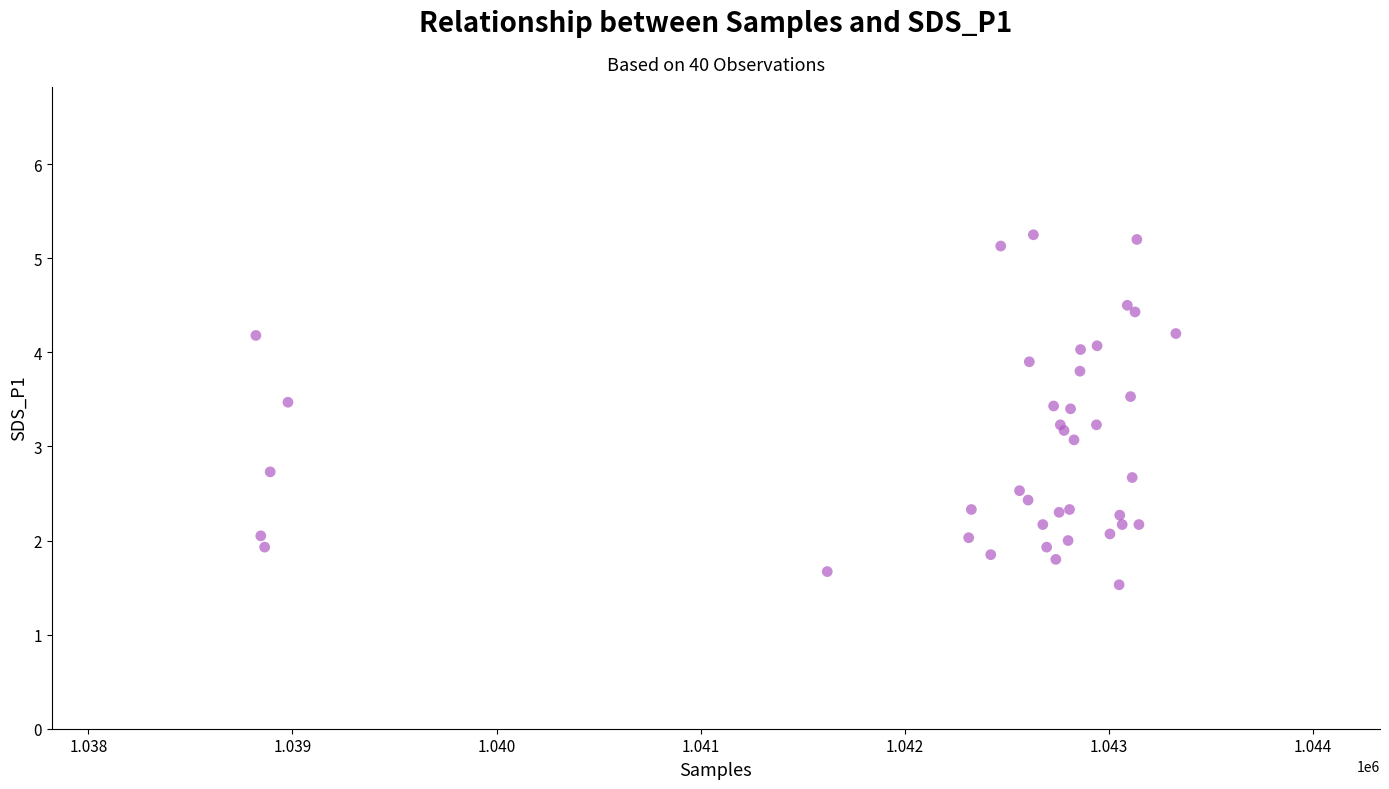

What Y value in the scatter plot is closest to 3?

3.1